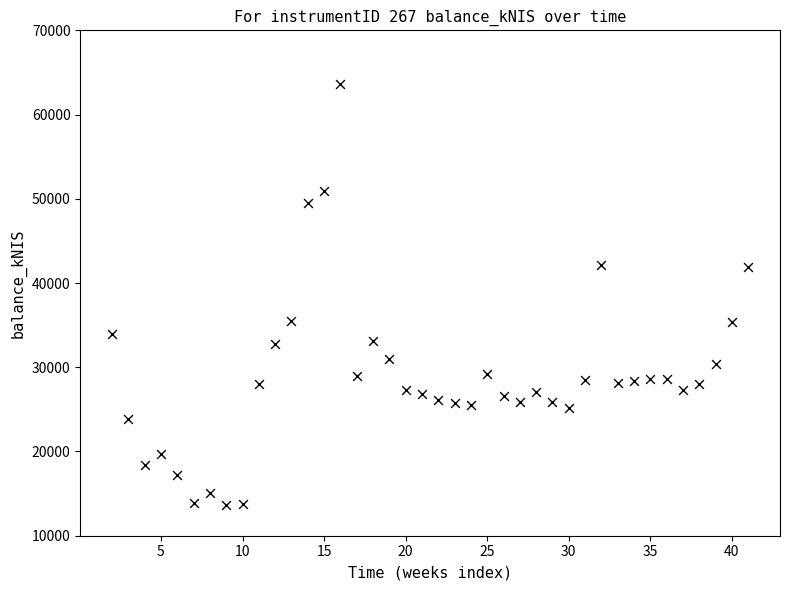

How many points are shown in the scatter plot?

40